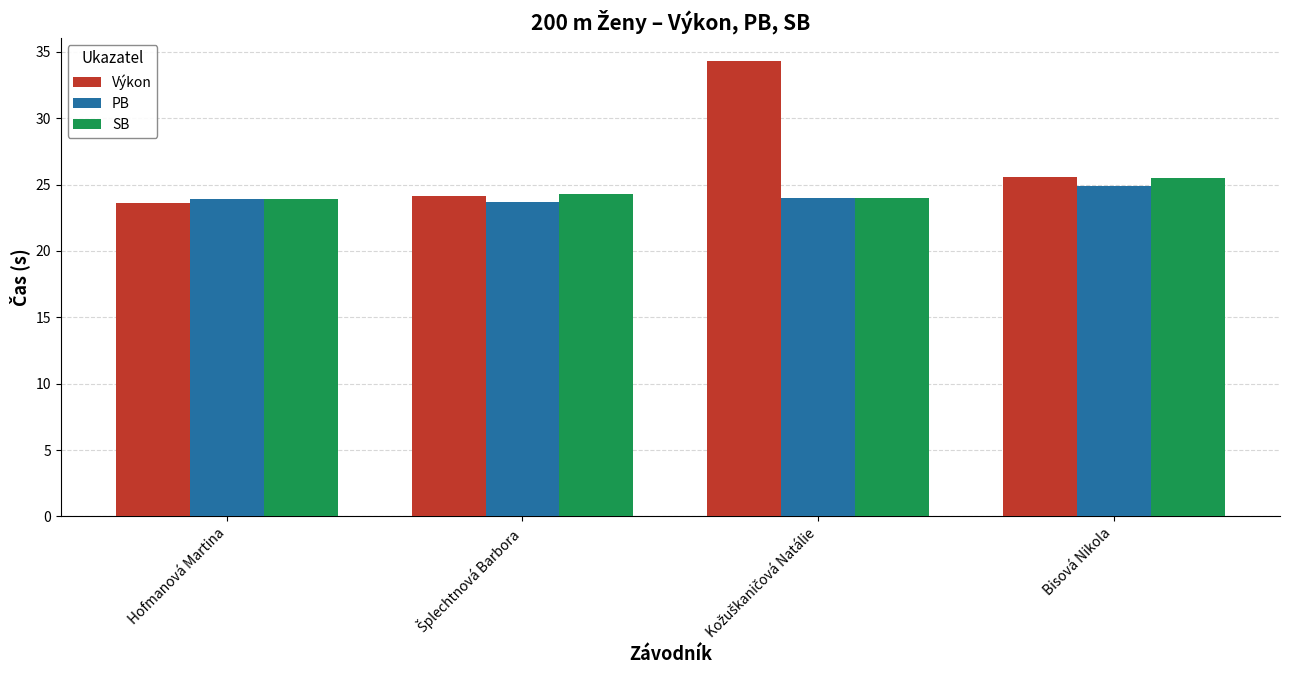

What is the lowest value of the SB series?

23.9